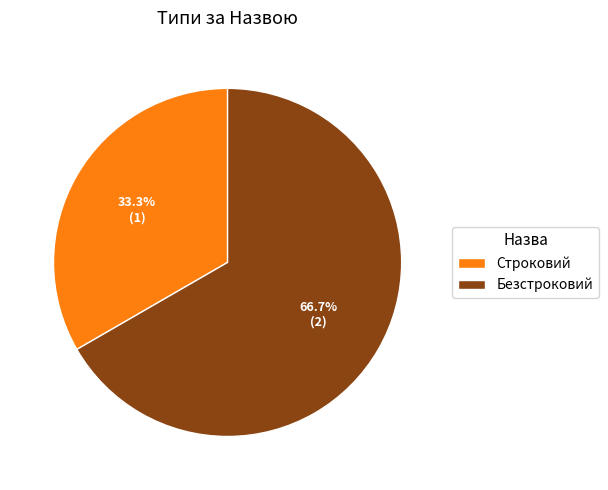

Does Безстроковий account for over 50% of the chart?

Yes